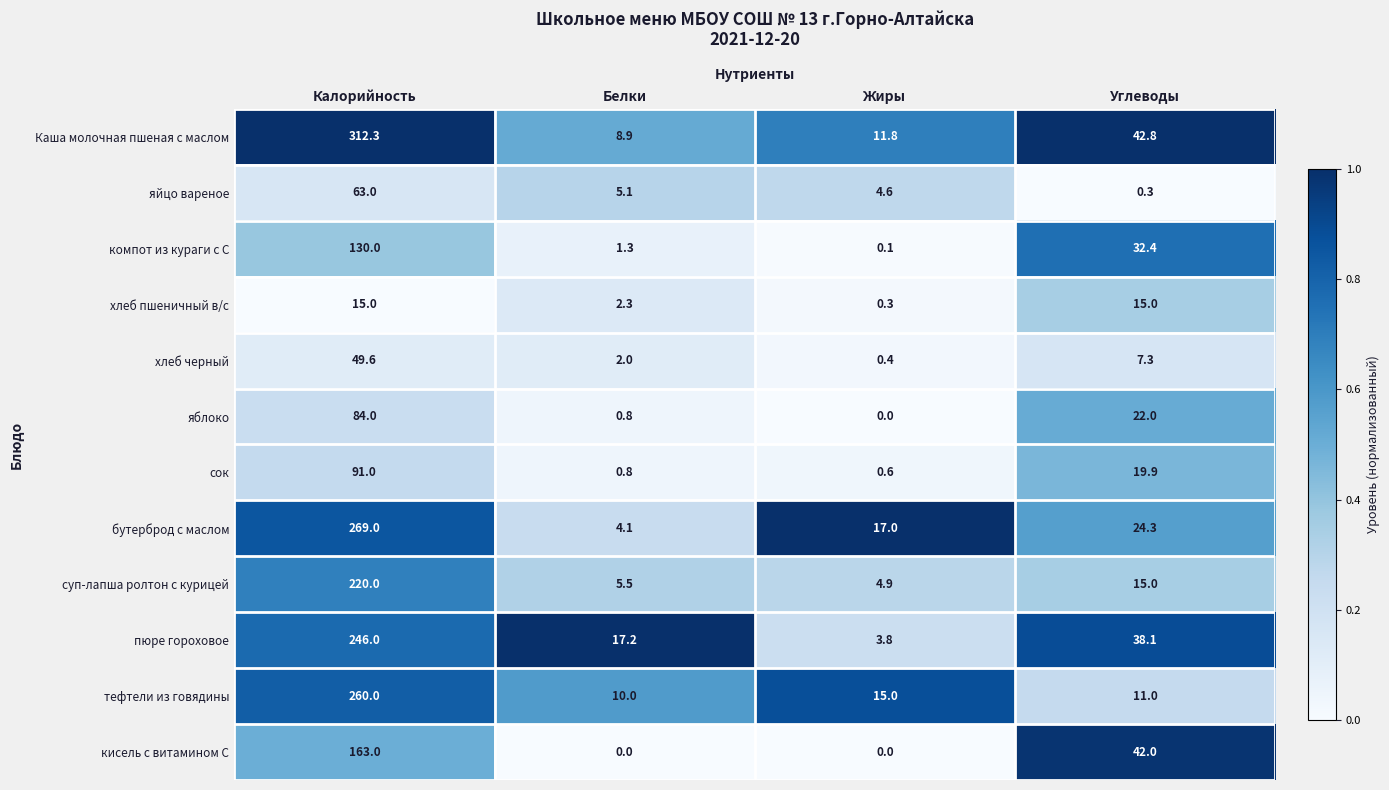

At which label does сок reach its peak?

Калорийность